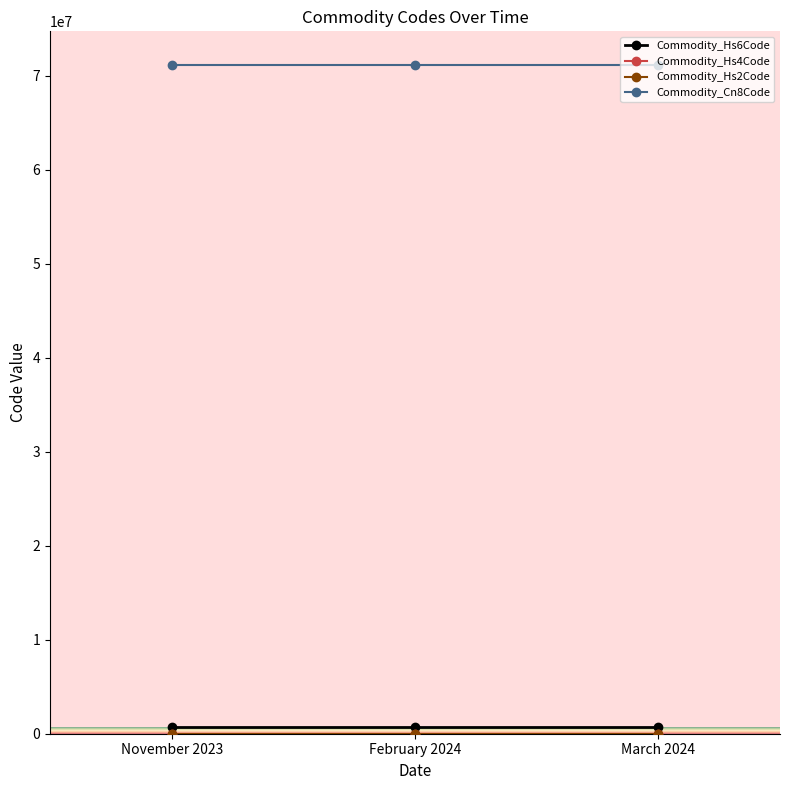

Which series has the largest total across all categories?

Commodity_Cn8Code